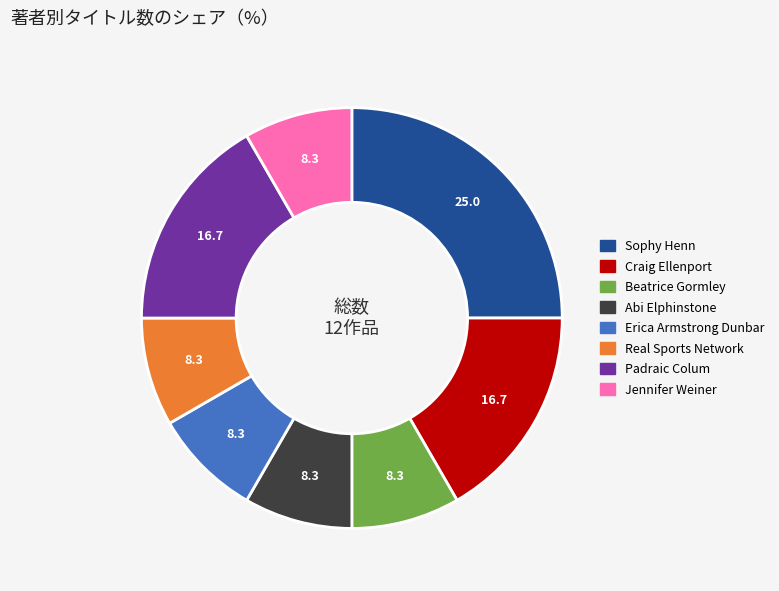

How many slices are in this pie chart?

8